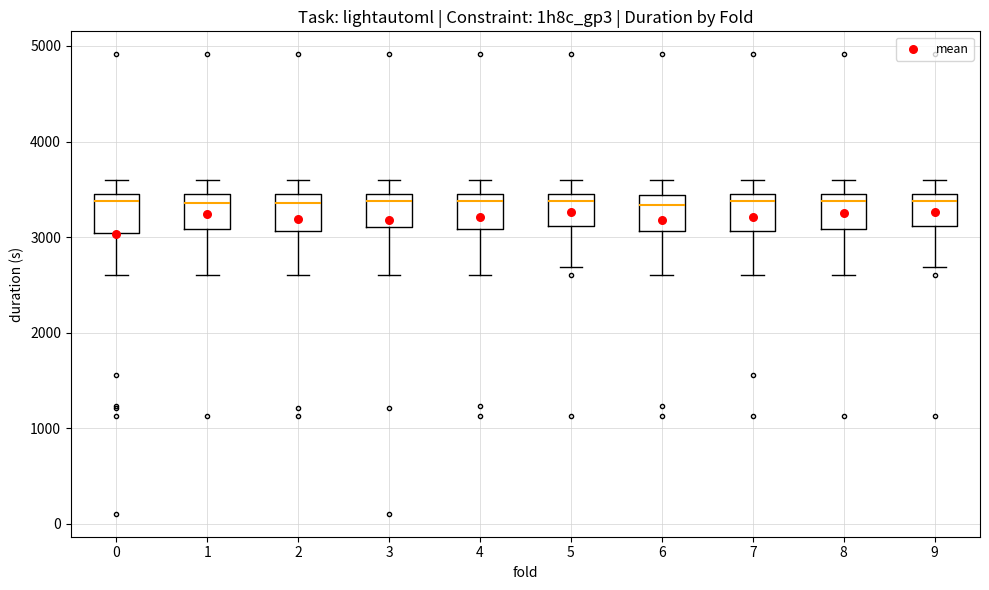

Where does the median line of the box at x = 4 sit on the y-axis? The values are not printed on the chart, so give them approximately, as read against the axis.

3400